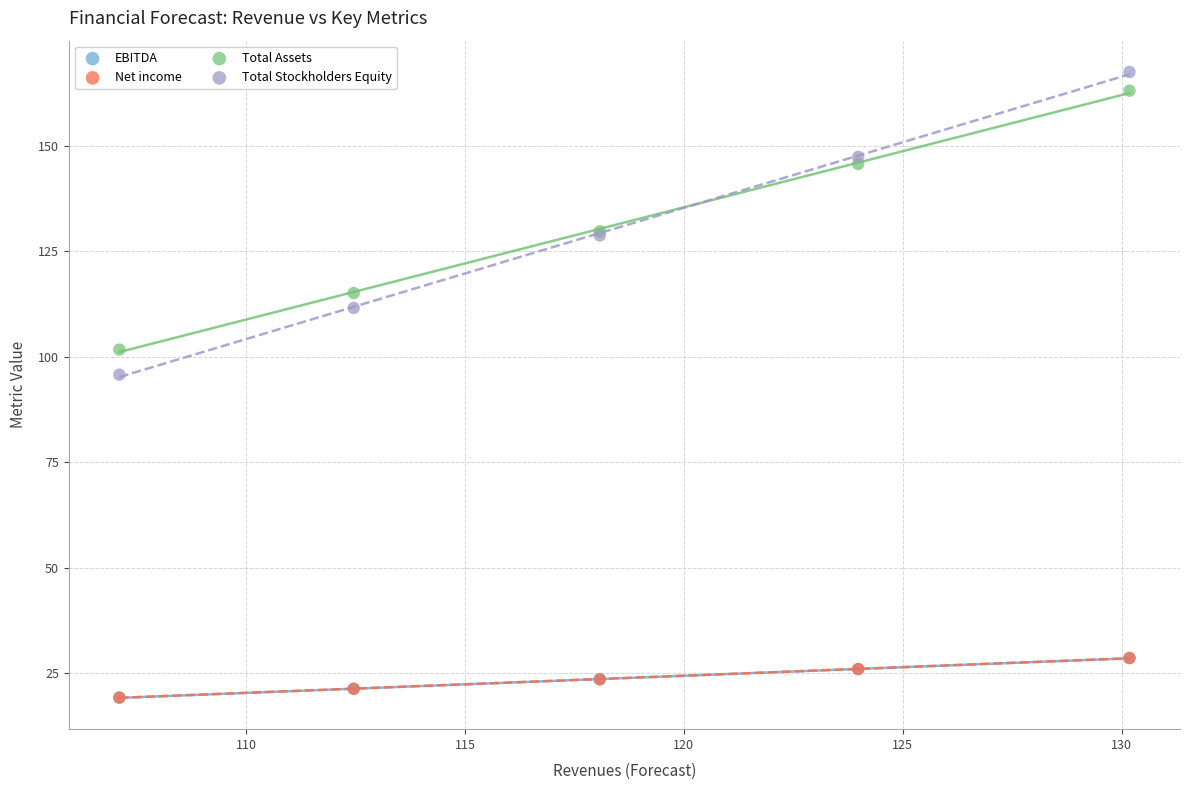

Which series has the largest Y range (max minus min)?

Total Stockholders Equity